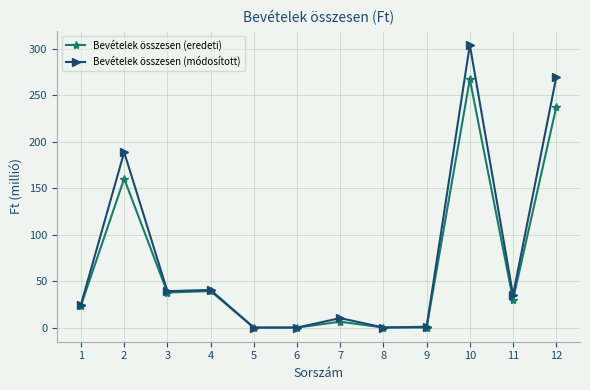

What is the difference between the maximum and minimum values in the Bevételek összesen (módosított) series?

304.5